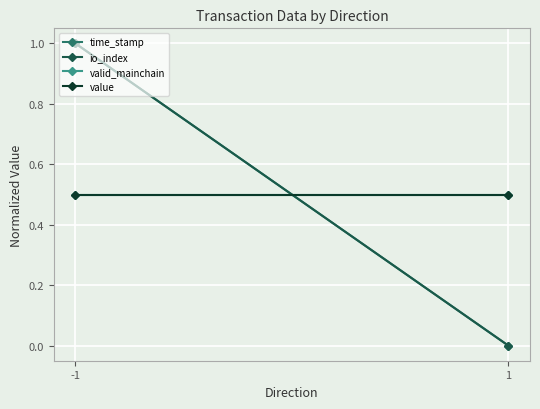

What is the average value of the io_index series?

0.5